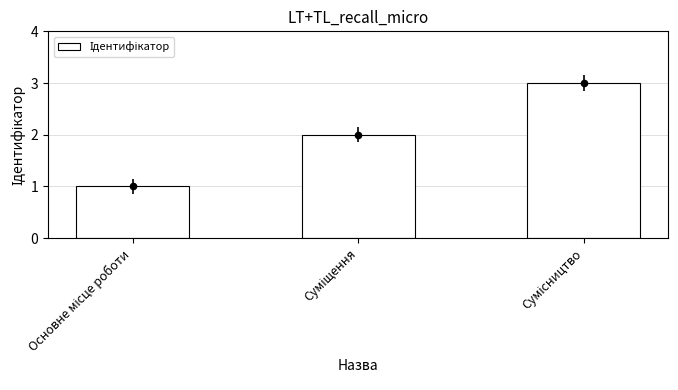

Approximately how many times larger is the value at Основне місце роботи compared to Суміщення?

0.5